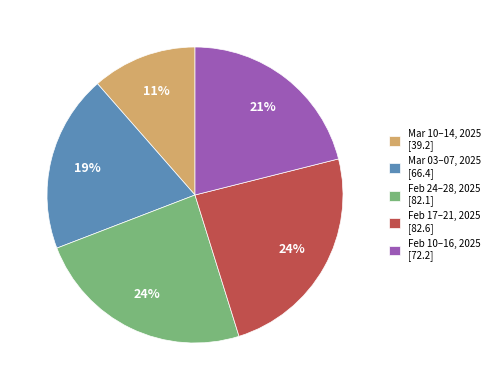

True or false: Feb 10–16, 2025 [72.2] accounts for 21% of the total.

True